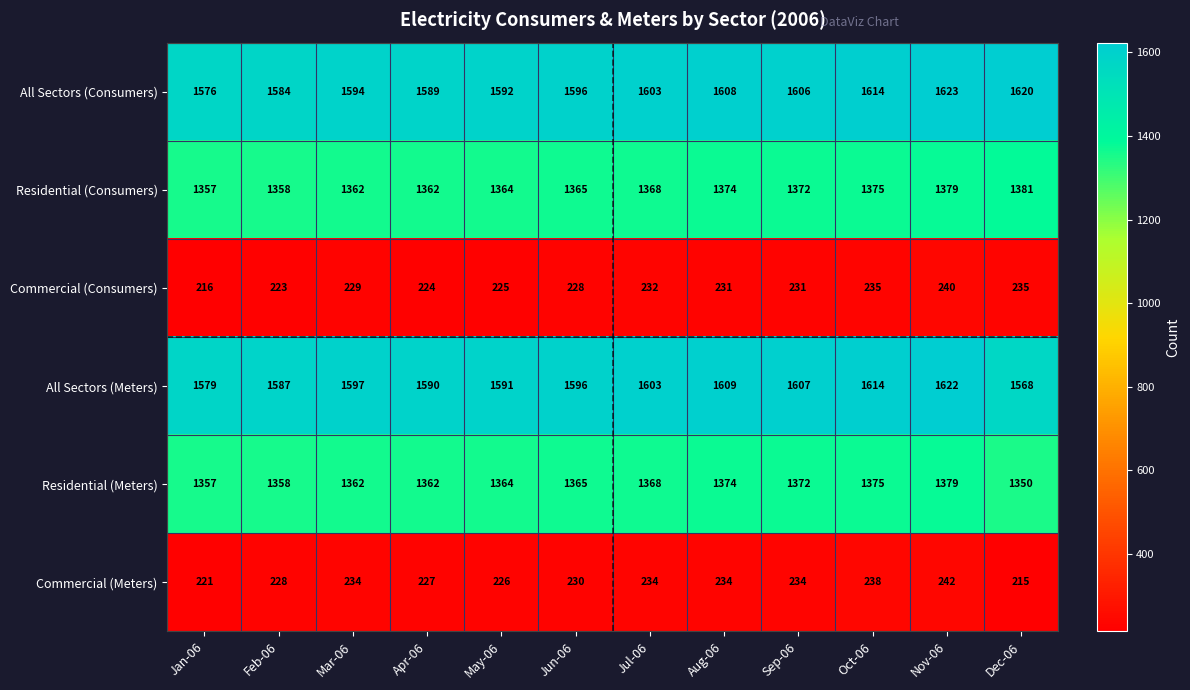

Rank the series by their maximum value, from highest to lowest.

All Sectors (Consumers), All Sectors (Meters), Residential (Consumers), Residential (Meters), Commercial (Meters), Commercial (Consumers)